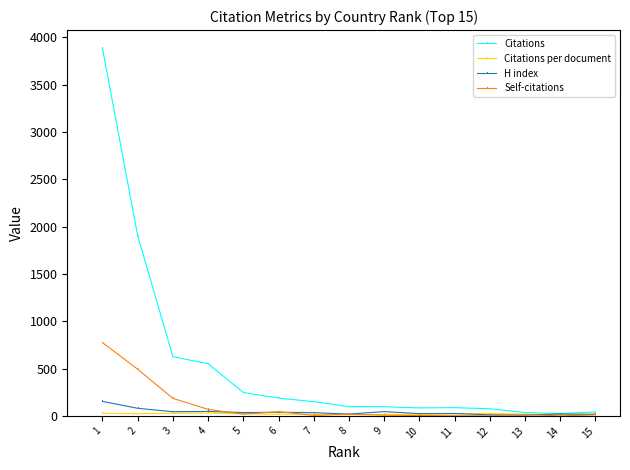

What value does the H index series have at 5?

35.0